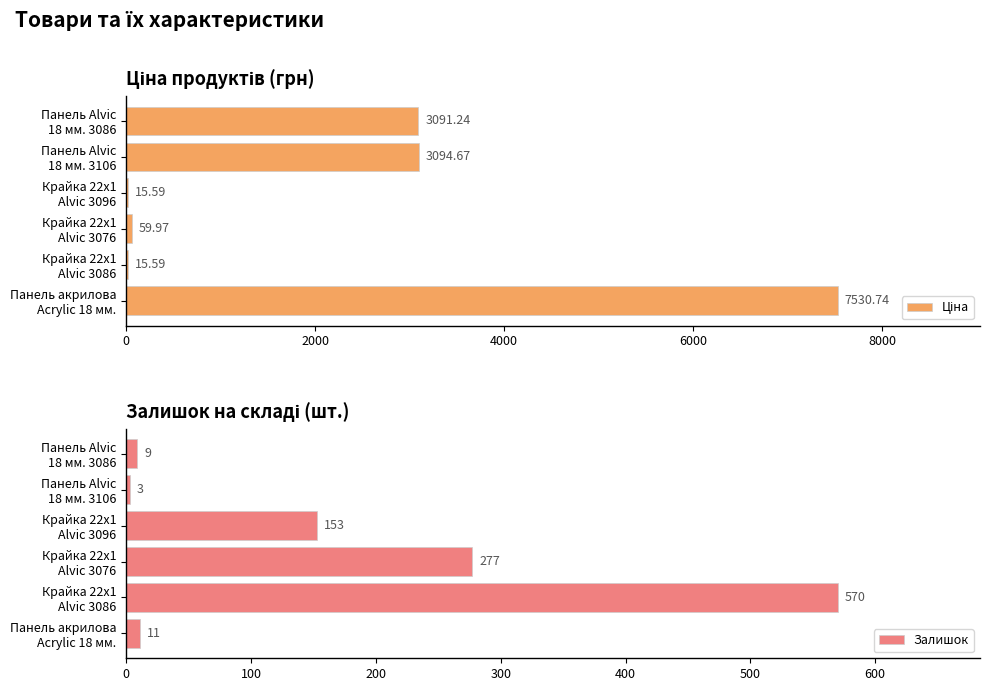

What is the minimum value for Залишок?

3